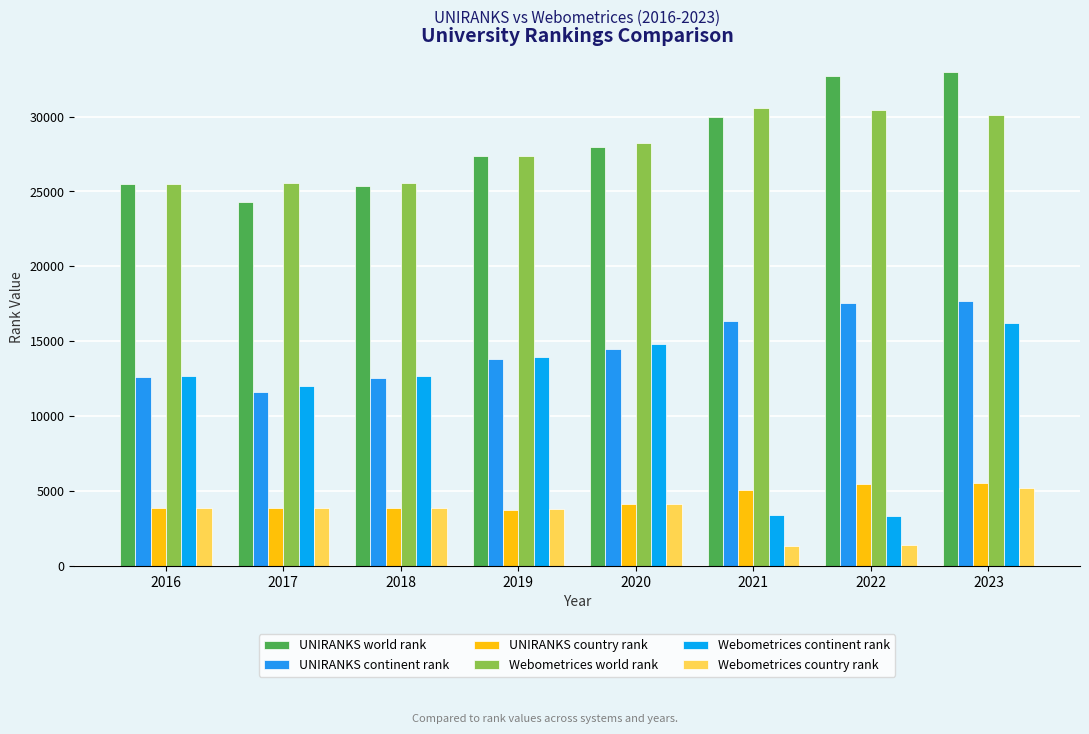

Reading left to right, transcribe all the data shown in this chart.

UNIRANKS world rank: 25486	24269	25378	27366	27962	29990	32713	32959
UNIRANKS continent rank: 12588	11614	12556	13779	14506	16329	17523	17652
UNIRANKS country rank: 3847	3835	3844	3754	4104	5083	5496	5508
Webometrices world rank: 25529	25573	25530	27363	28255	30538	30462	30111
Webometrices continent rank: 12674	11977	12674	13954	14813	3390	3354	16182
Webometrices country rank: 3874	3836	3874	3771	4134	1314	1380	5170